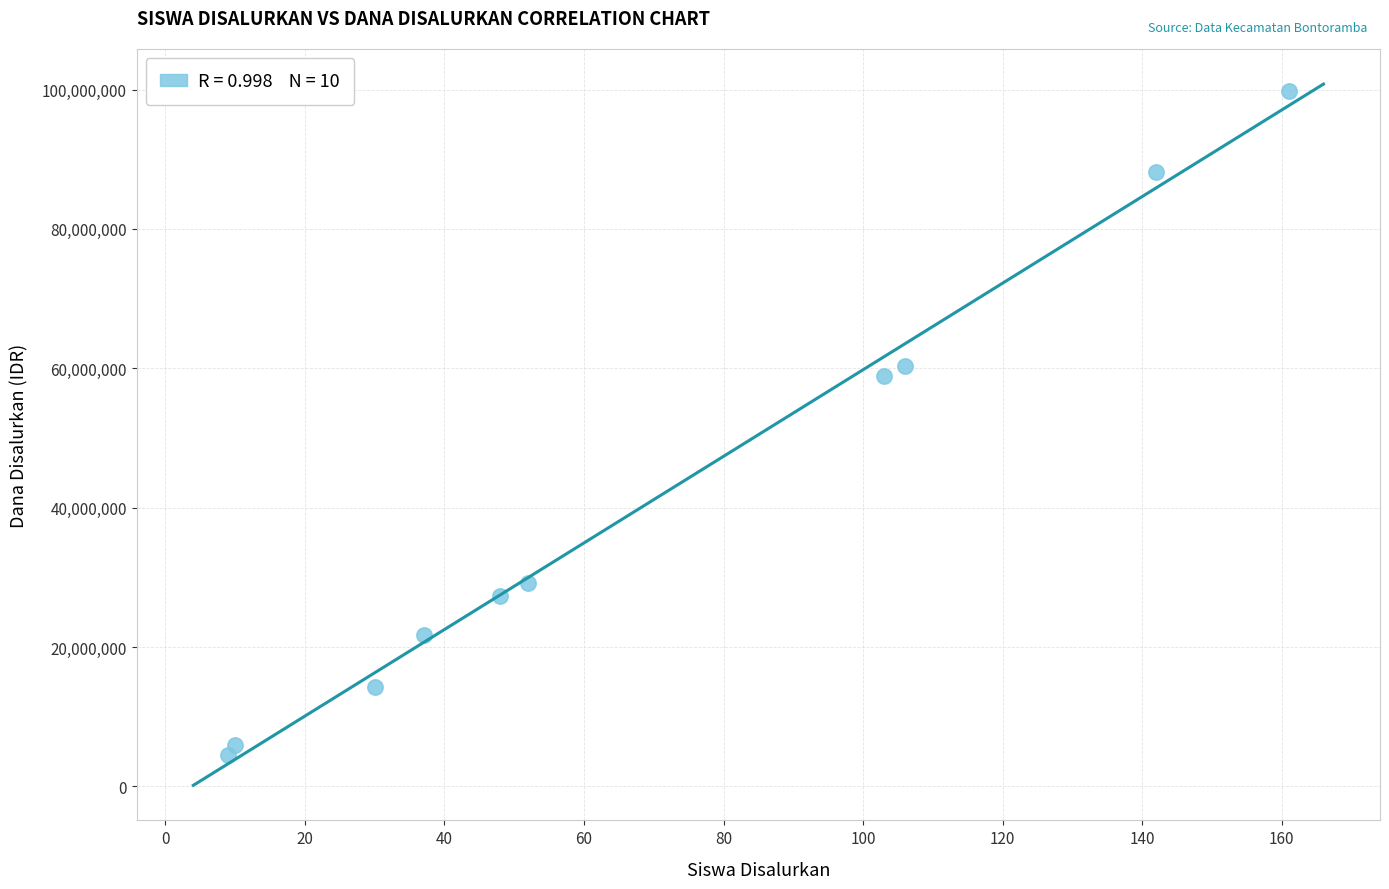

What is the average X value?

70